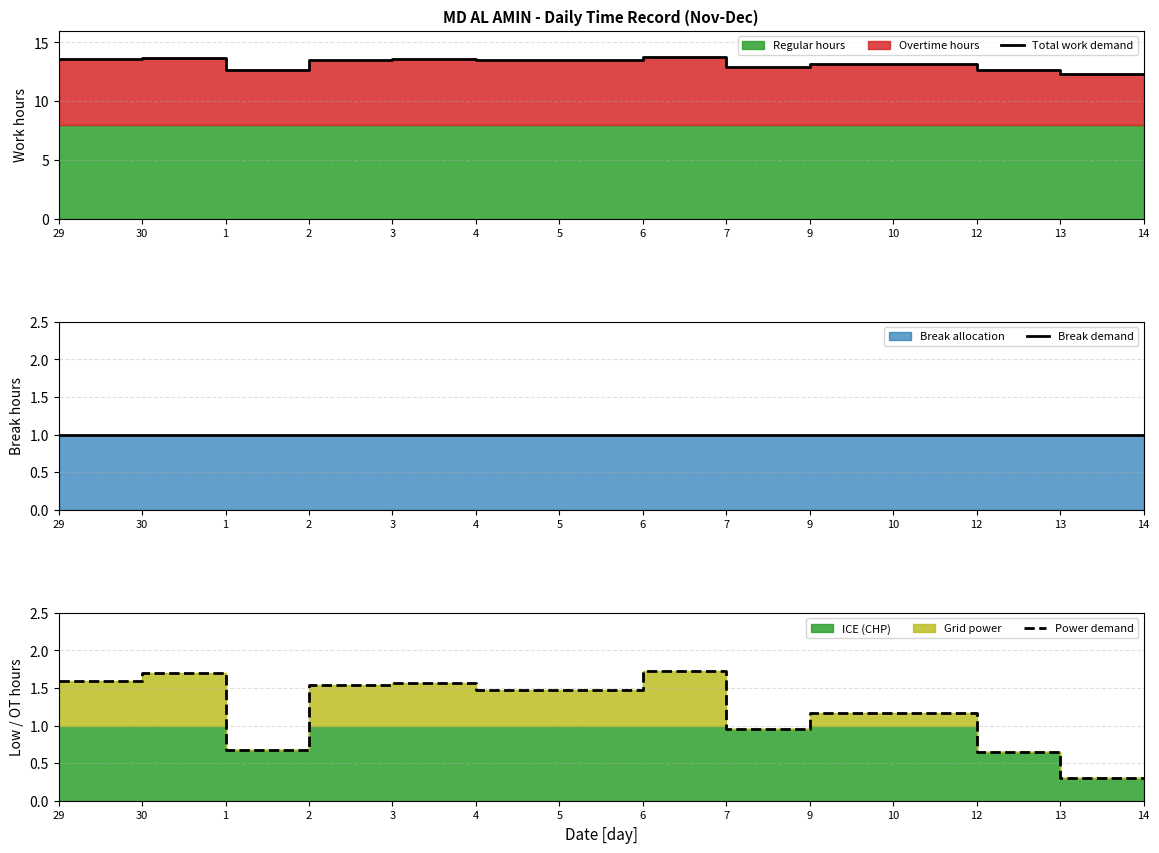

At which category does Total work demand reach its first local valley?

1